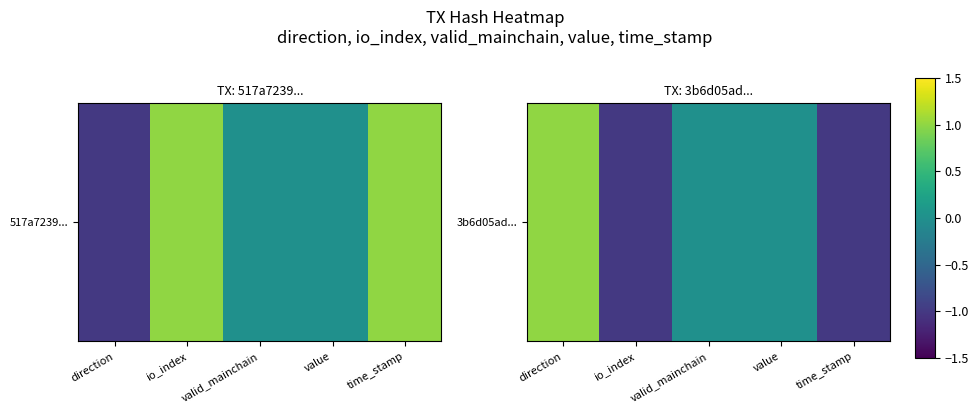

The chart shows a value of -1 at time_stamp. True or false?

False